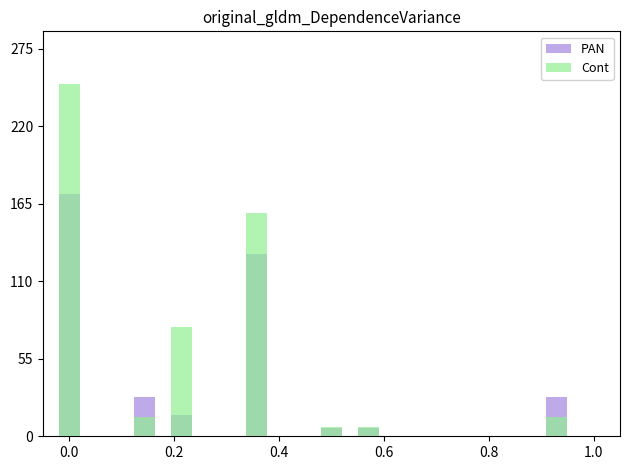

How many positive values does the Cont series have?

8